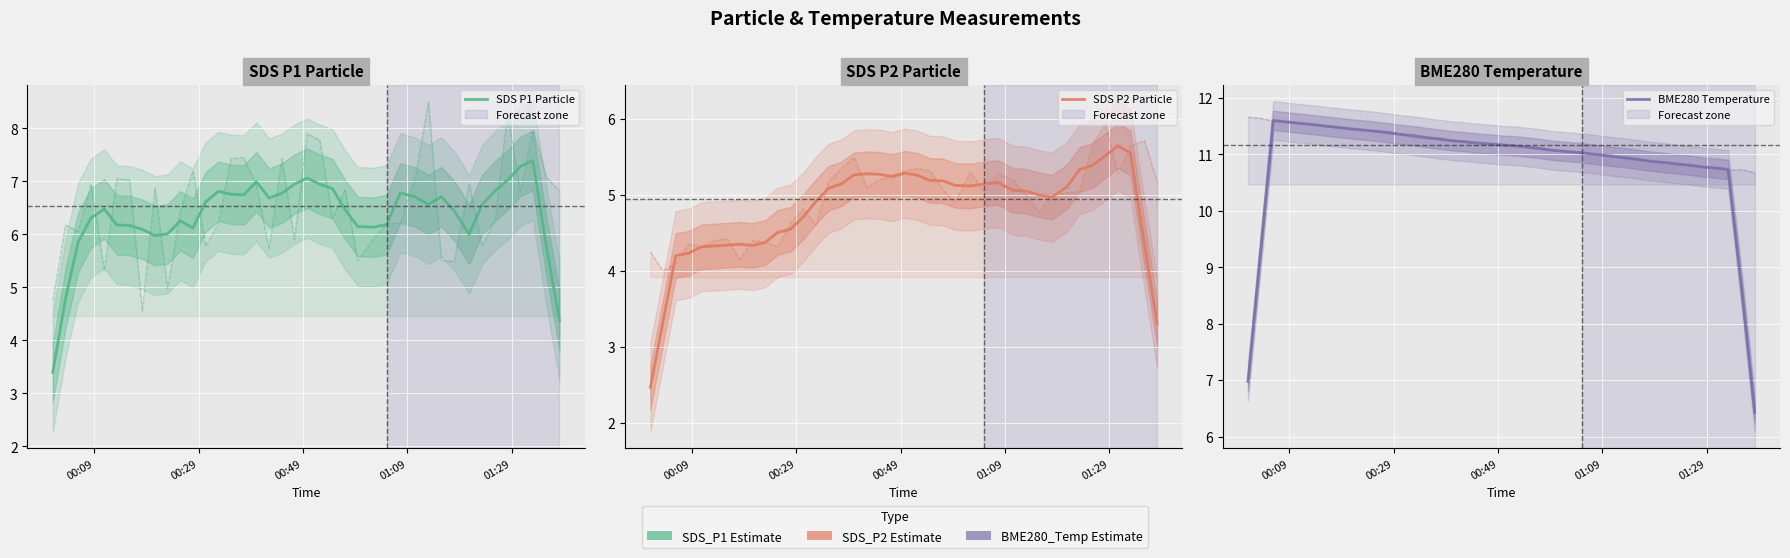

Reading right to left, transcribe all the data shown in this chart.

SDS P1 Particle: 4.4	5.7	7.4	7.3	7.0	6.8	6.6	6.0	6.4	6.7	6.6	6.7	6.8	6.2	6.1	6.2	6.5	6.9	6.9	7.1	6.9	6.8	6.7	7.0	6.7	6.8	6.8	6.6	6.1	6.3	6.0	6.0	6.1	6.2	6.2	6.5	6.3	5.8	4.8	3.4
SDS P2 Particle: 3.3	4.4	5.6	5.7	5.5	5.4	5.3	5.1	5.0	5.0	5.1	5.1	5.2	5.1	5.1	5.1	5.2	5.2	5.3	5.3	5.2	5.3	5.3	5.3	5.1	5.1	4.9	4.7	4.6	4.5	4.4	4.3	4.4	4.3	4.3	4.3	4.2	4.2	3.3	2.5
BME280 Temperature: 6.4	8.6	10.7	10.8	10.8	10.8	10.8	10.9	10.9	10.9	10.9	11.0	11.0	11.0	11.0	11.1	11.1	11.1	11.2	11.2	11.2	11.2	11.2	11.2	11.3	11.3	11.3	11.4	11.4	11.4	11.4	11.5	11.5	11.5	11.5	11.6	11.6	11.6	9.3	7.0